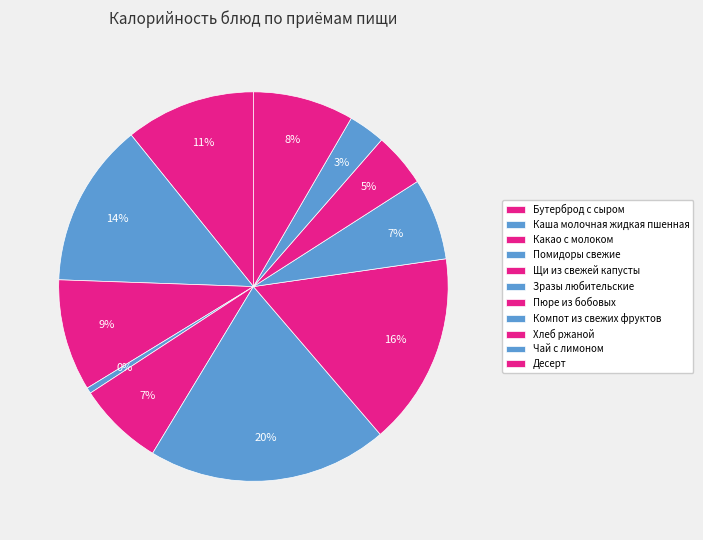

What percentage is the Компот из свежих фруктов slice, to the nearest percent?

7%